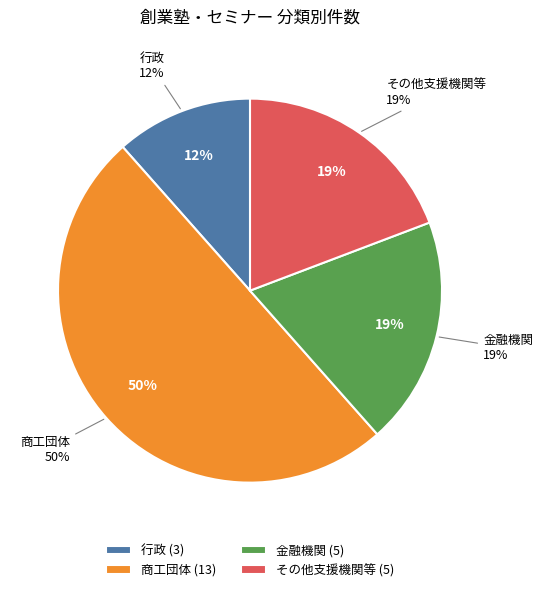

Which category has the smallest portion of the pie?

行政